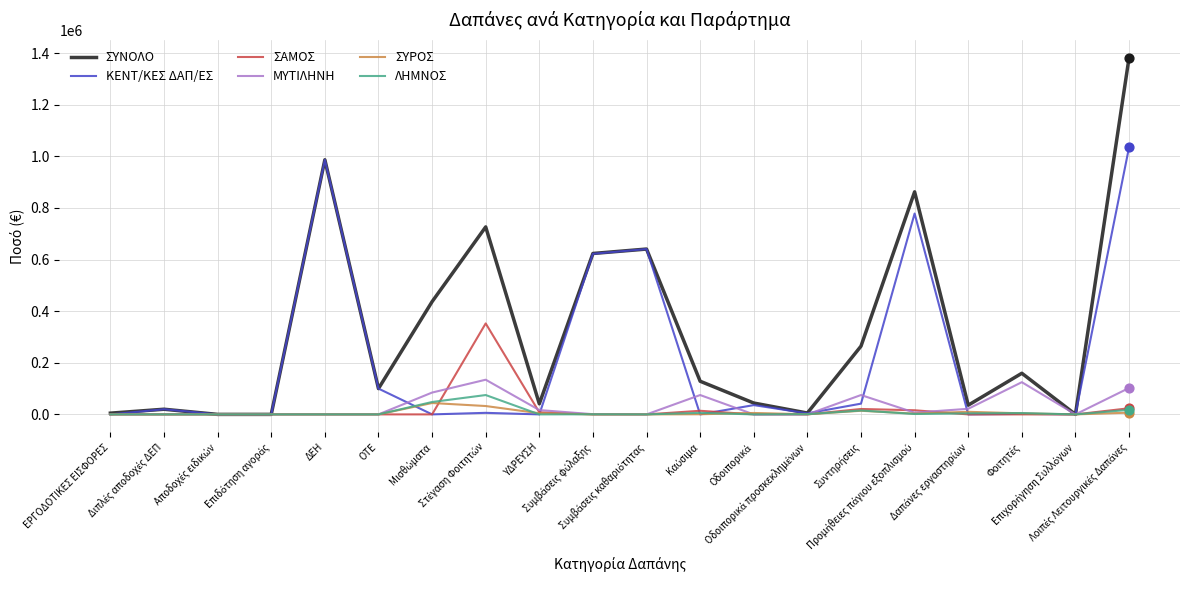

Which series has the largest total across all categories?

ΣΥΝΟΛΟ